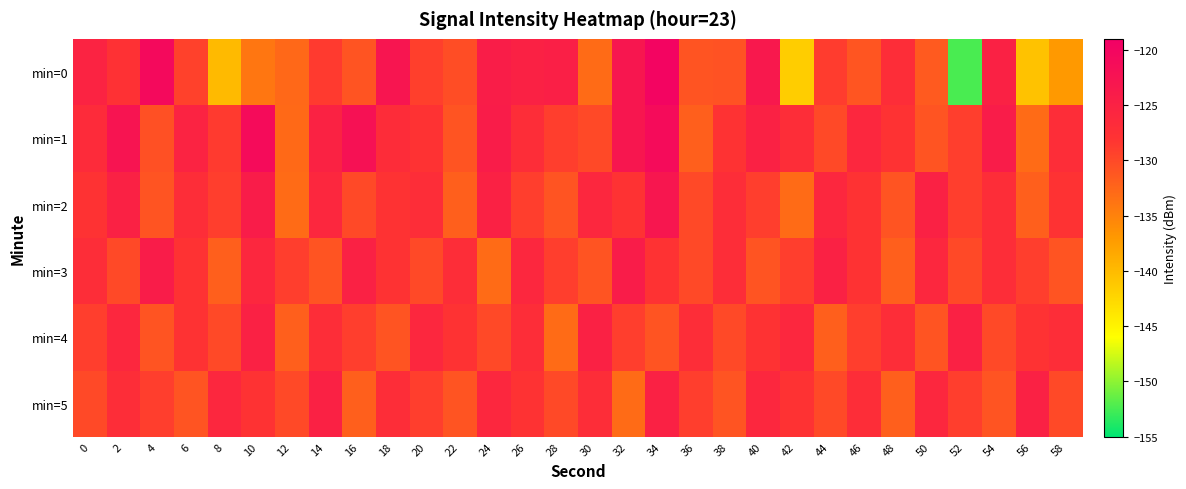

Reading right to left, transcribe all the data shown in this chart.

min=0: 58=-137.1	56=-140.6	54=-125.0	52=-152.3	50=-131.5	48=-127.0	46=-131.0	44=-128.9	42=-141.6	40=-123.4	38=-130.8	36=-131.0	34=-119.8	32=-123.0	30=-133.0	28=-124.6	26=-125.0	24=-124.3	22=-130.3	20=-129.1	18=-122.9	16=-131.0	14=-128.6	12=-132.8	10=-133.9	8=-139.9	6=-129.3	4=-120.8	2=-127.7	0=-125.3
min=1: 58=-127.0	56=-133.0	54=-124.0	52=-129.0	50=-131.0	48=-128.0	46=-126.0	44=-130.0	42=-127.0	40=-125.0	38=-128.0	36=-132.0	34=-121.0	32=-123.0	30=-130.0	28=-129.0	26=-127.0	24=-124.0	22=-131.0	20=-128.0	18=-126.8	16=-122.1	14=-125.1	12=-132.8	10=-121.1	8=-128.7	6=-125.4	4=-130.7	2=-122.7	0=-126.7
min=2: 58=-128.0	56=-132.0	54=-127.0	52=-129.0	50=-125.0	48=-131.0	46=-128.0	44=-126.0	42=-133.0	40=-129.0	38=-127.0	36=-130.0	34=-123.0	32=-128.0	30=-126.0	28=-131.0	26=-129.0	24=-125.0	22=-132.0	20=-127.0	18=-128.0	16=-130.0	14=-126.0	12=-133.0	10=-124.0	8=-129.0	6=-127.0	4=-131.0	2=-125.0	0=-128.0
min=3: 58=-131.0	56=-129.0	54=-127.0	52=-130.0	50=-126.0	48=-132.0	46=-128.0	44=-125.0	42=-129.0	40=-131.0	38=-127.0	36=-130.0	34=-128.0	32=-124.0	30=-131.0	28=-129.0	26=-126.0	24=-133.0	22=-127.0	20=-130.0	18=-128.0	16=-125.0	14=-131.0	12=-129.0	10=-126.0	8=-132.0	6=-128.0	4=-124.0	2=-130.0	0=-127.0
min=4: 58=-127.0	56=-128.0	54=-130.0	52=-125.0	50=-131.0	48=-127.0	46=-129.0	44=-132.0	42=-126.0	40=-128.0	38=-130.0	36=-127.0	34=-131.0	32=-129.0	30=-125.0	28=-133.0	26=-127.0	24=-130.0	22=-128.0	20=-126.0	18=-131.0	16=-129.0	14=-127.0	12=-132.0	10=-125.0	8=-130.0	6=-128.0	4=-131.0	2=-126.0	0=-129.0
min=5: 58=-130.0	56=-125.0	54=-131.0	52=-129.0	50=-126.0	48=-132.0	46=-127.0	44=-130.0	42=-128.0	40=-126.0	38=-131.0	36=-129.0	34=-125.0	32=-133.0	30=-127.0	28=-130.0	26=-128.0	24=-126.0	22=-131.0	20=-129.0	18=-127.0	16=-132.0	14=-125.0	12=-130.0	10=-128.0	8=-126.0	6=-131.0	4=-129.0	2=-127.0	0=-130.0